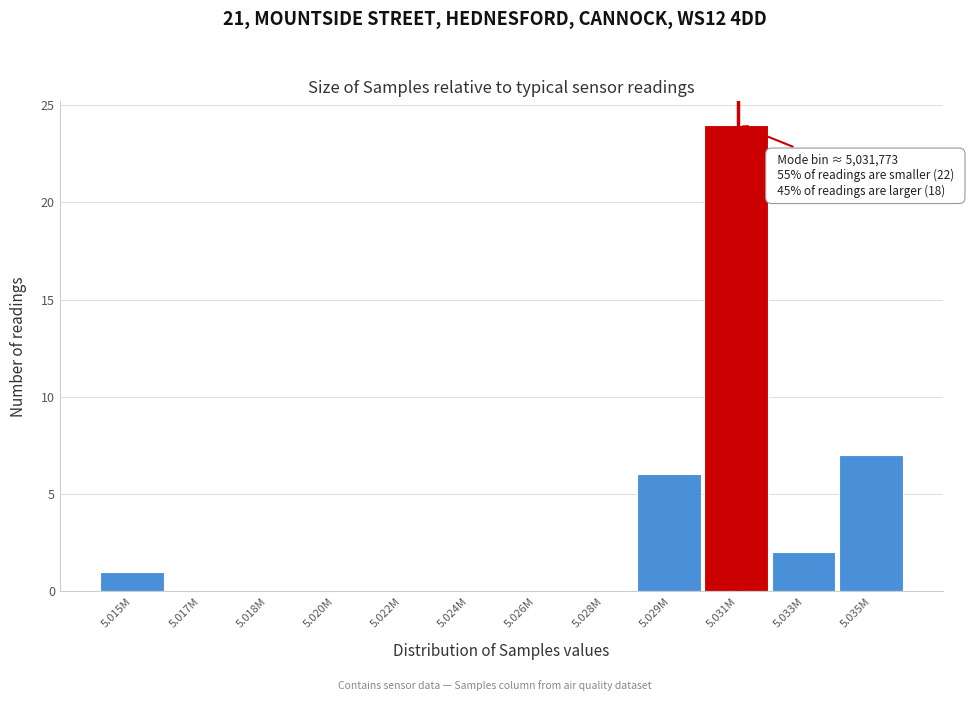

Reading left to right, transcribe all the data shown in this chart.

5.015M=1	5.017M=0	5.018M=0	5.020M=0	5.022M=0	5.024M=0	5.026M=0	5.028M=0	5.029M=6	5.031M=24	5.033M=2	5.035M=7